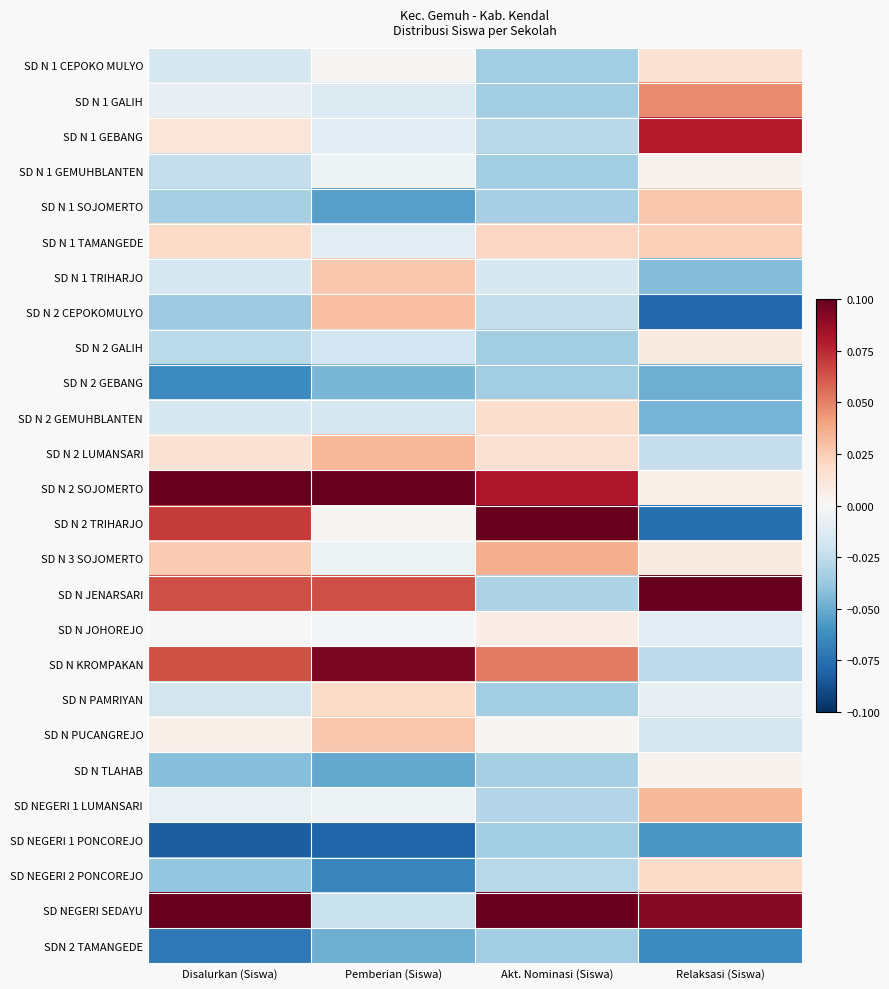

What is the difference between the highest and lowest values at Disalurkan (Siswa)?

0.2